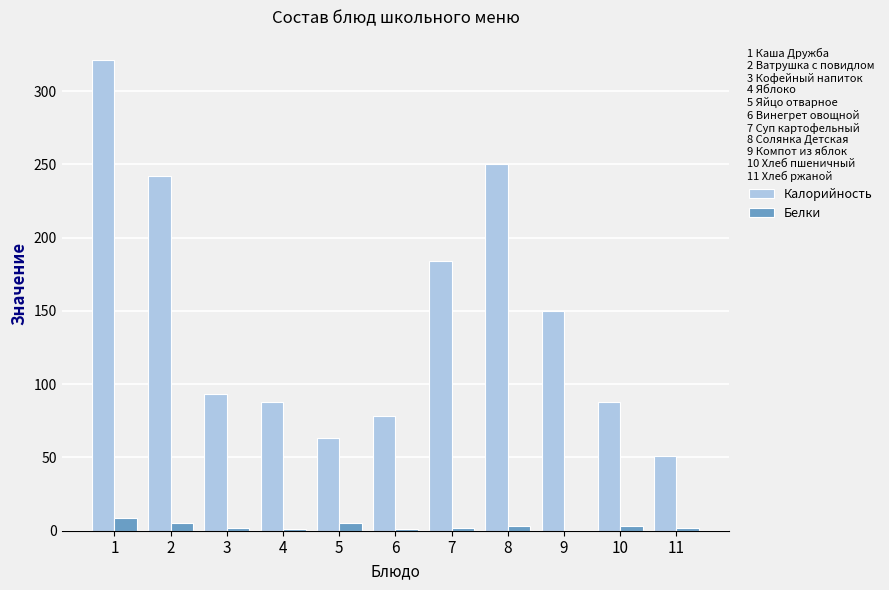

Which label corresponds to the largest value in the chart?

1